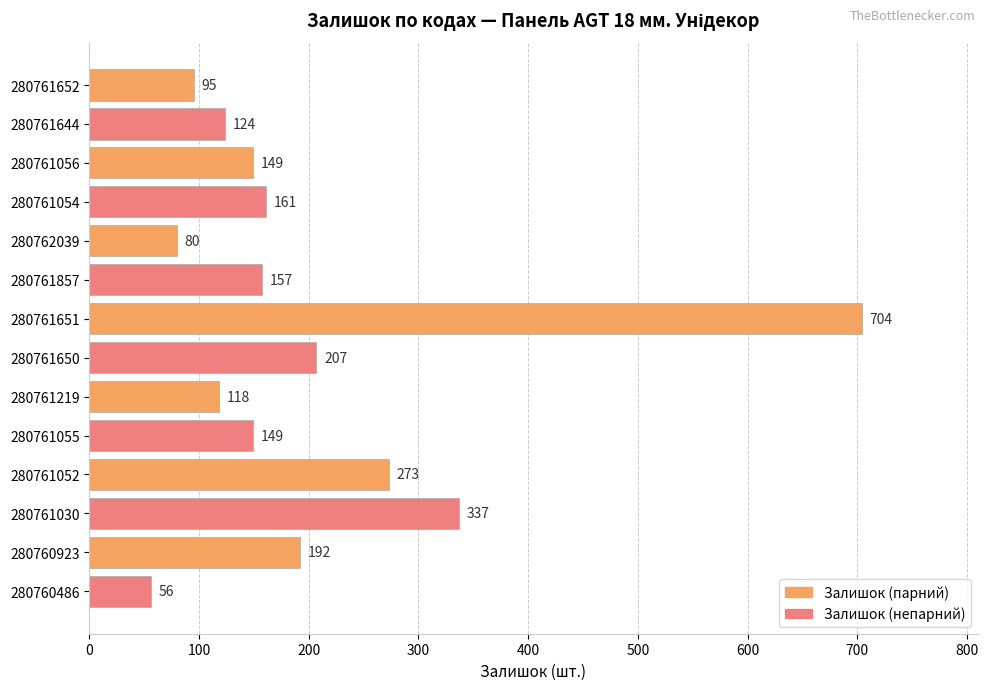

What is the label of the 12th bar from the bottom?

280761056